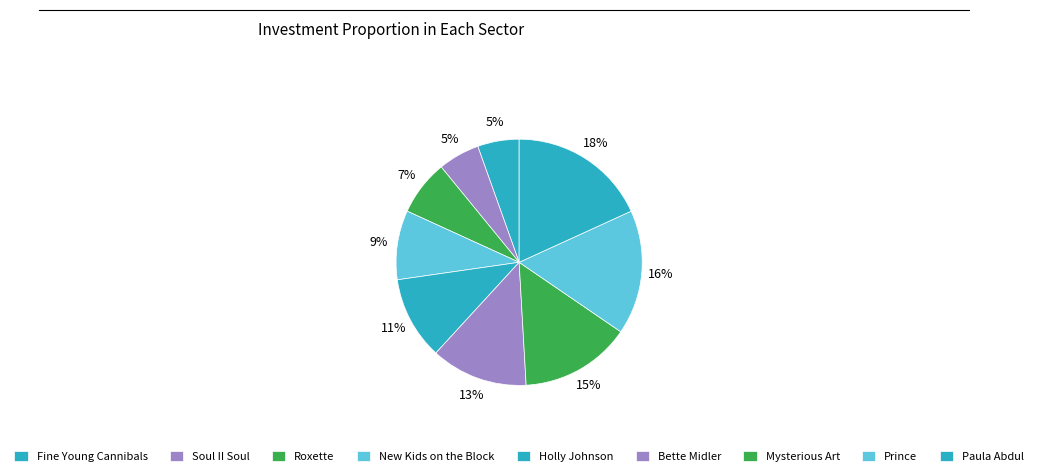

To the nearest percent, what is the average slice percentage?

11%